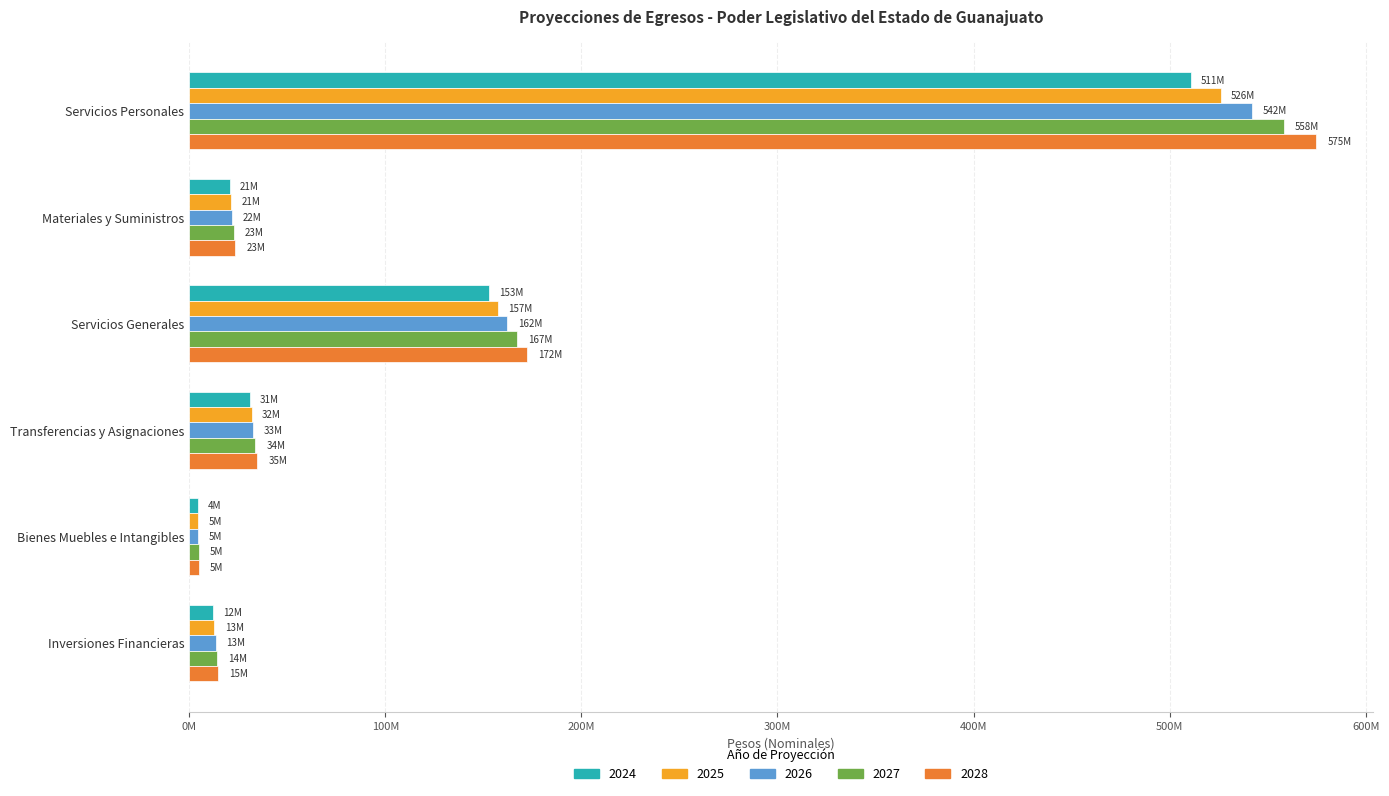

What are all the series names shown in the legend?

2024, 2025, 2026, 2027, 2028